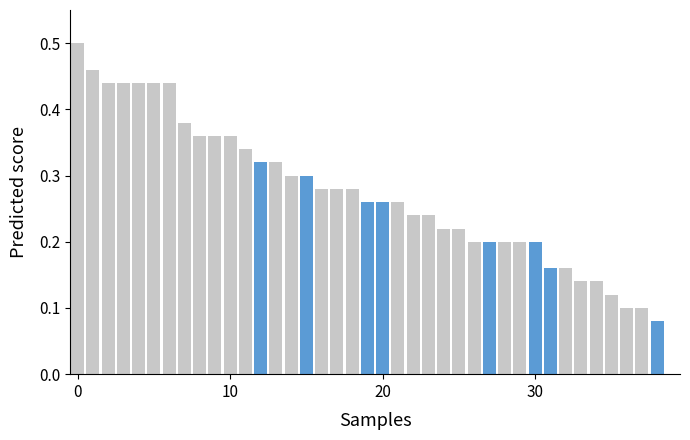

What is the sum of all values?

10.7